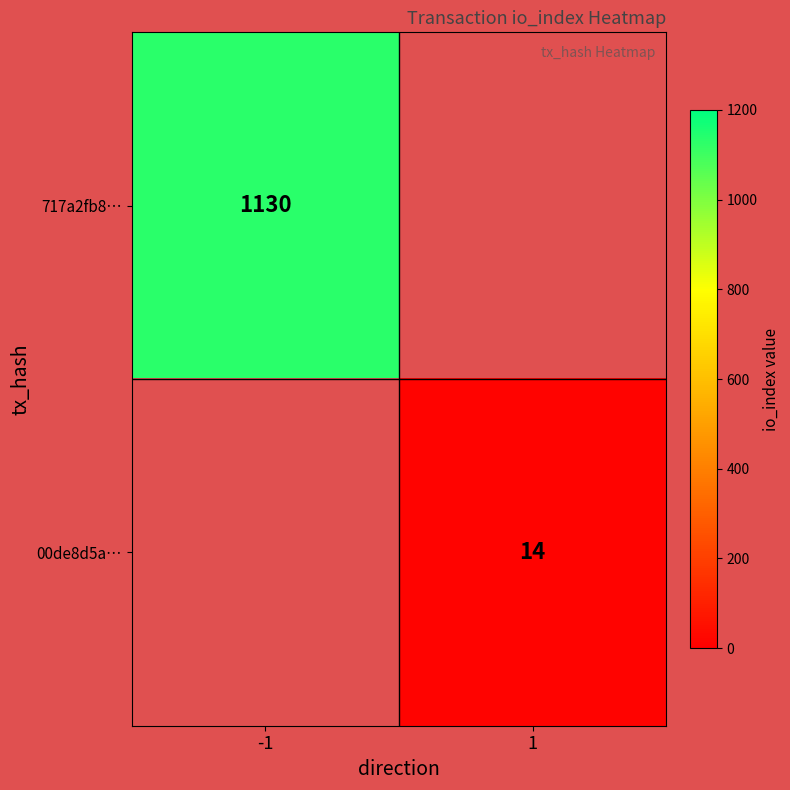

The 00de8d5a… series shows 14 at 1. True or false?

True